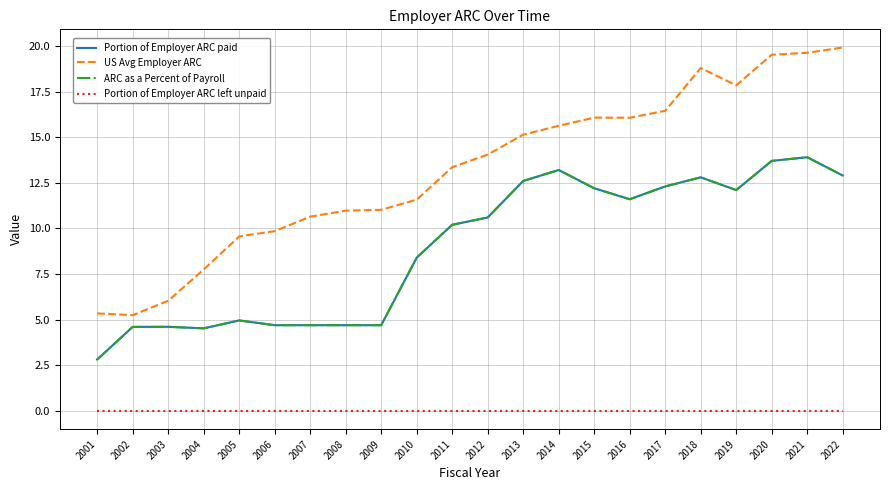

Is the value of Portion of Employer ARC paid at 2004 greater than the value of Portion of Employer ARC left unpaid at 2014?

Yes